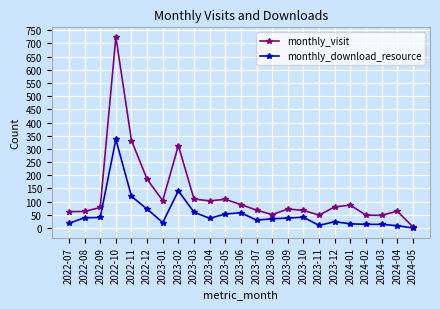

What is the highest value of the monthly_visit series?

725